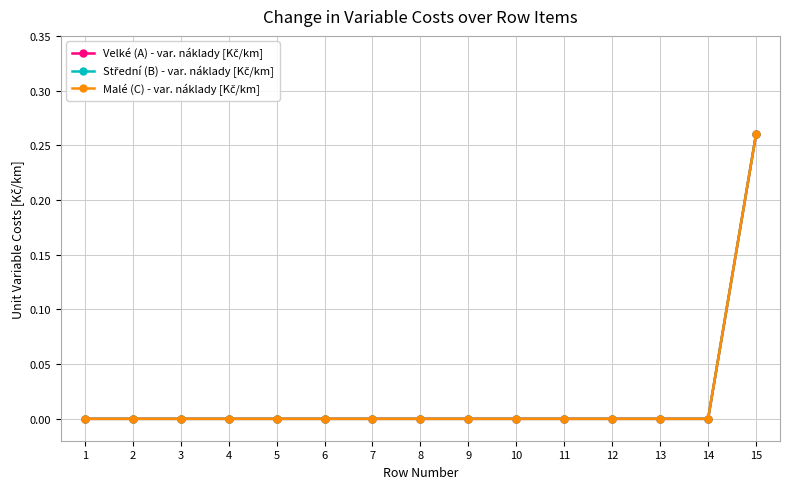

True or false: Velké (A) - var. náklady [Kč/km] has more than 1 points higher than both neighbors.

False